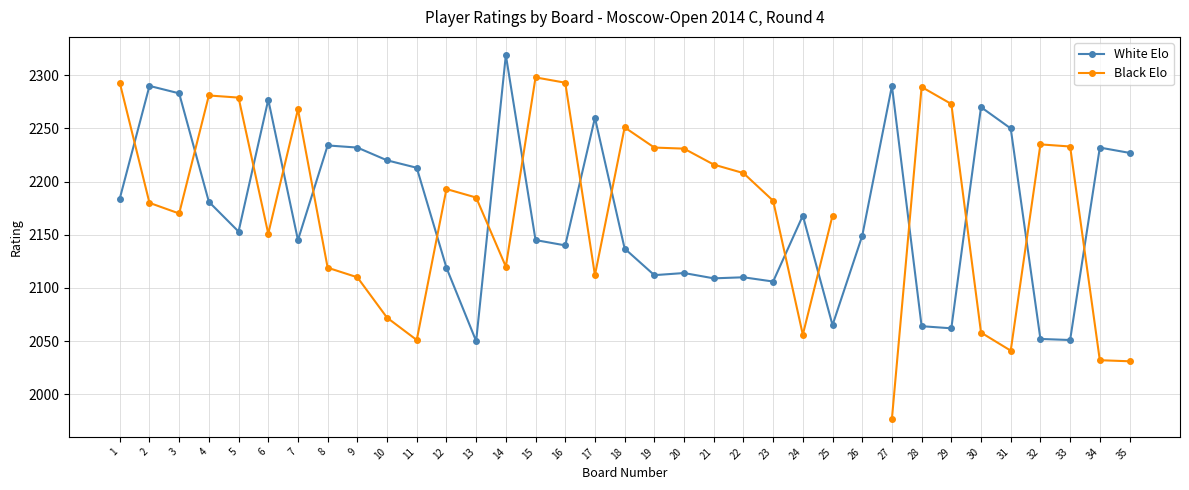

What is the highest value of the White Elo series?

2319